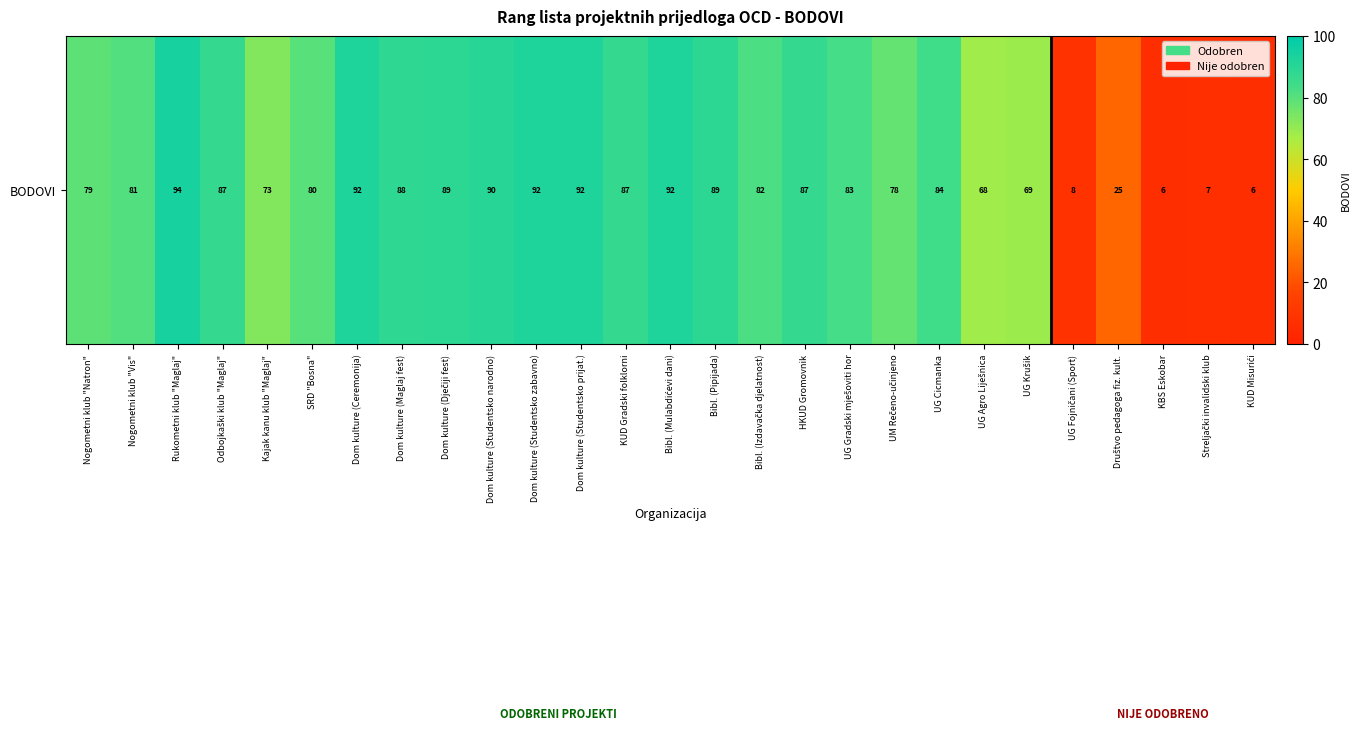

What is the maximum value shown in the chart?

94